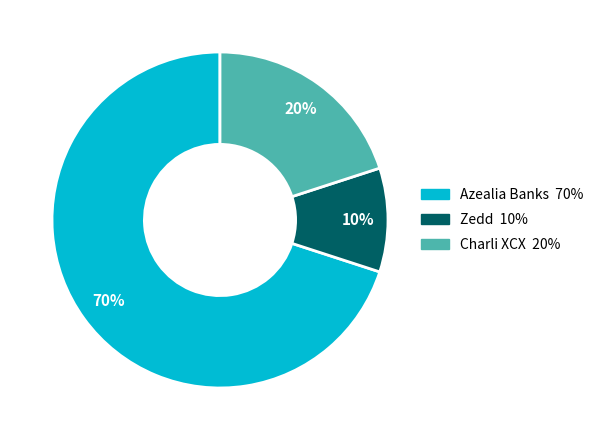

What is the ratio of the value at Zedd to the value at Charli XCX?

0.5